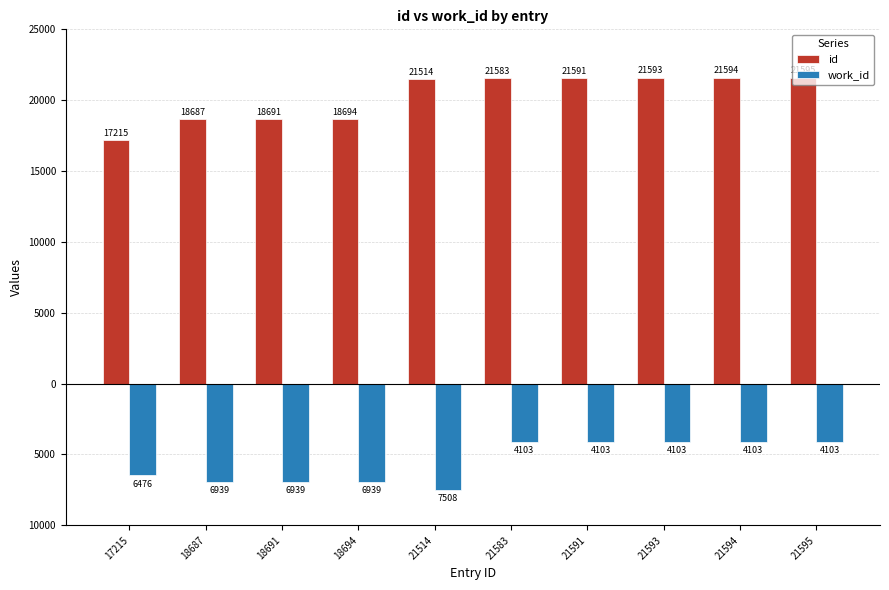

What is the maximum value shown in the chart?

21595